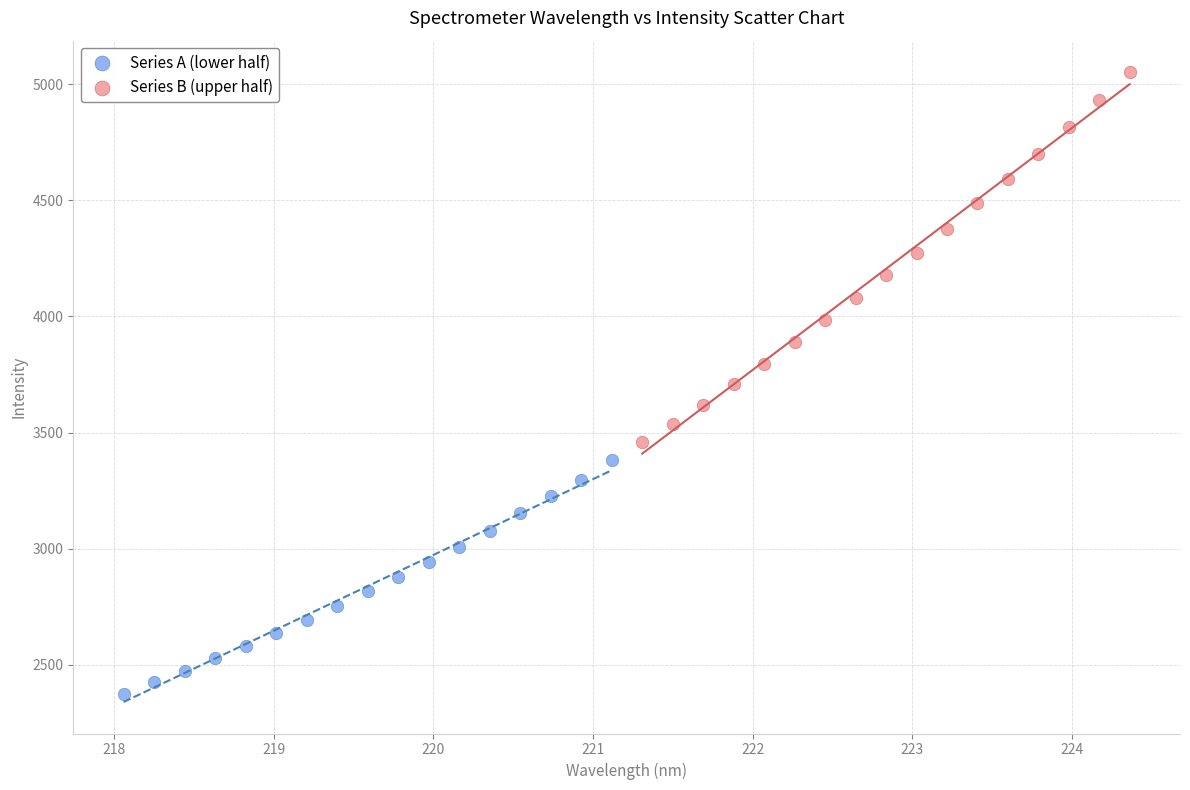

Which series contains the lowest Y value?

Series A (lower half)